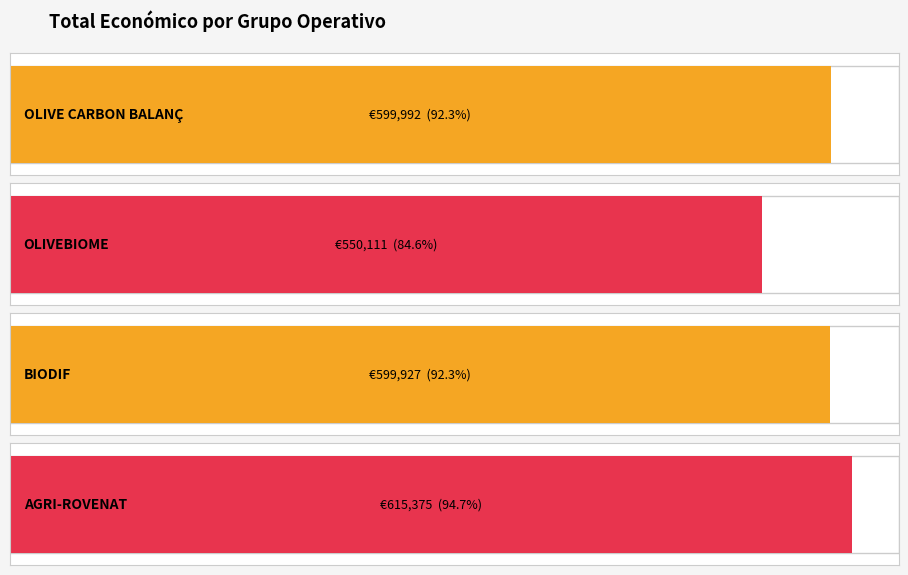

What value does the data have at AGRI-ROVENAT, to the nearest 50?

615400